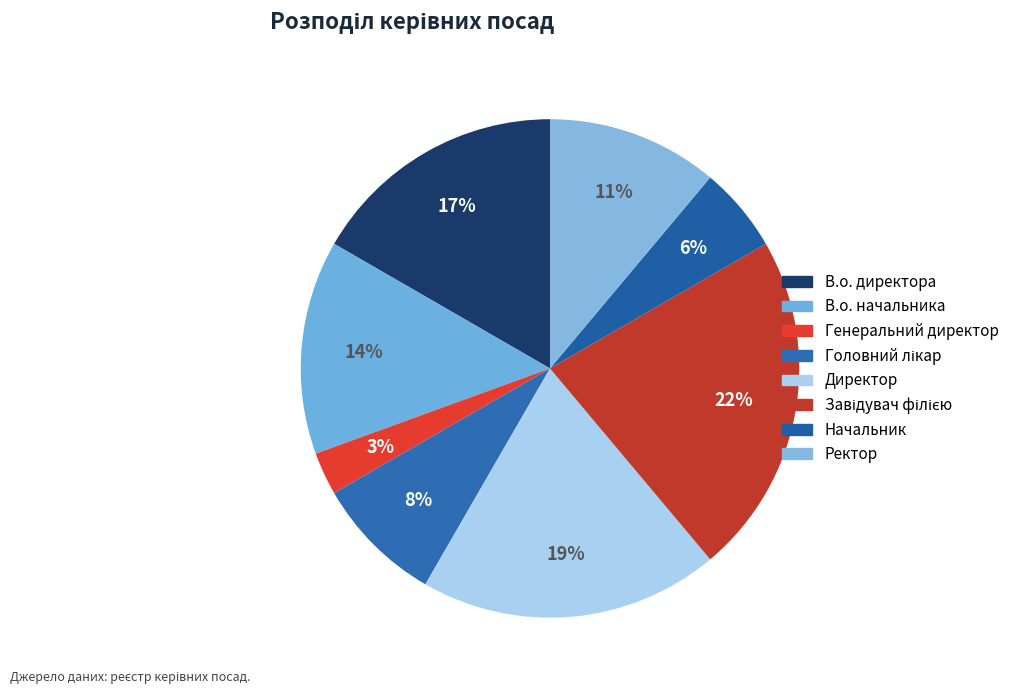

Count the number of slices in the pie.

8